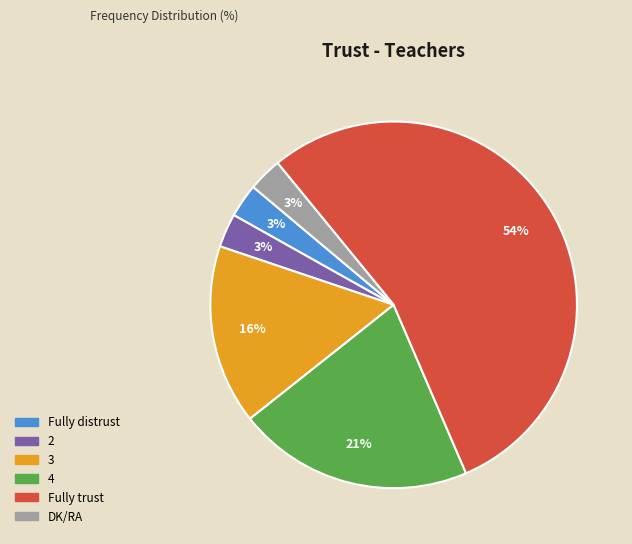

Which has a higher value, Fully trust or DK/RA?

Fully trust